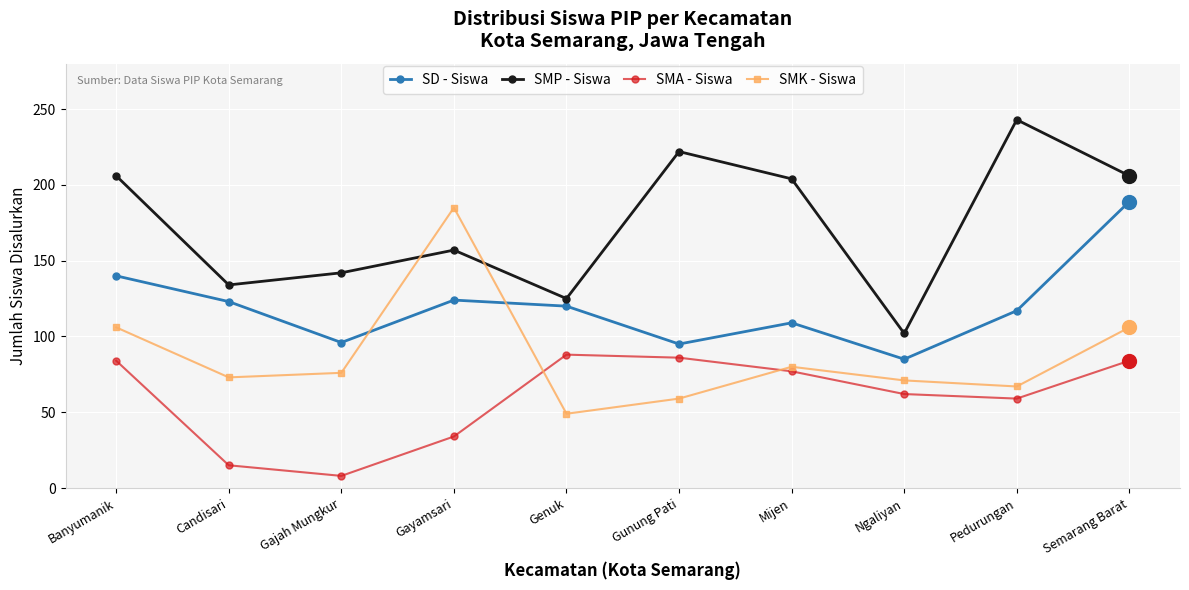

What is the approximate value of SMP - Siswa at Gayamsari, to the nearest 5?

155